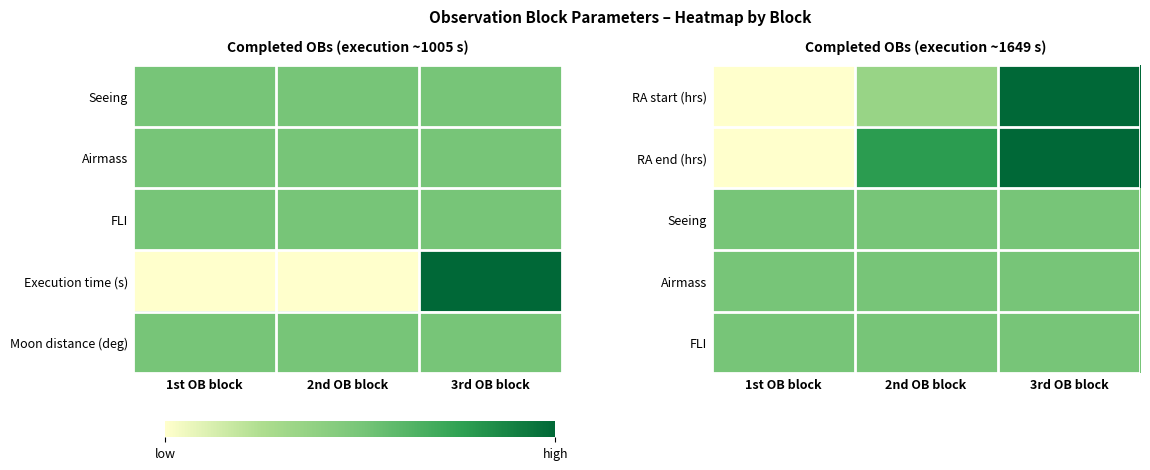

Is it true that Airmass equals 0.7 at 1st OB block?

False